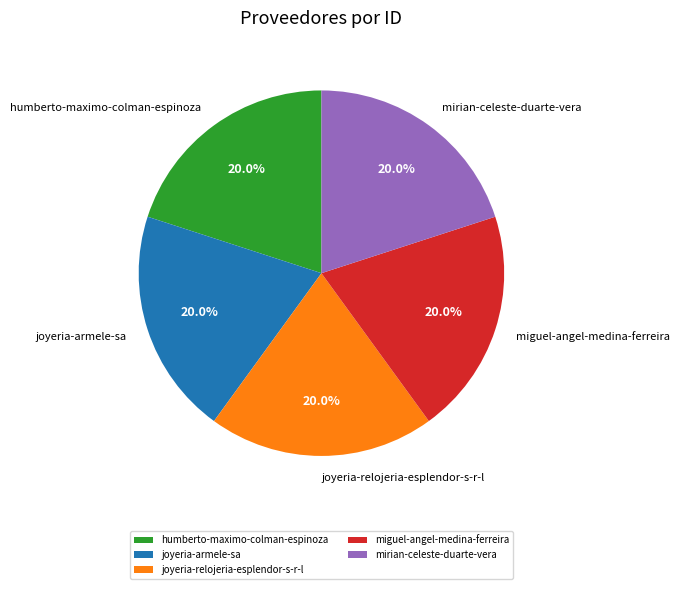

What is the ratio of the value at humberto-maximo-colman-espinoza to the value at joyeria-relojeria-esplendor-s-r-l?

1.0